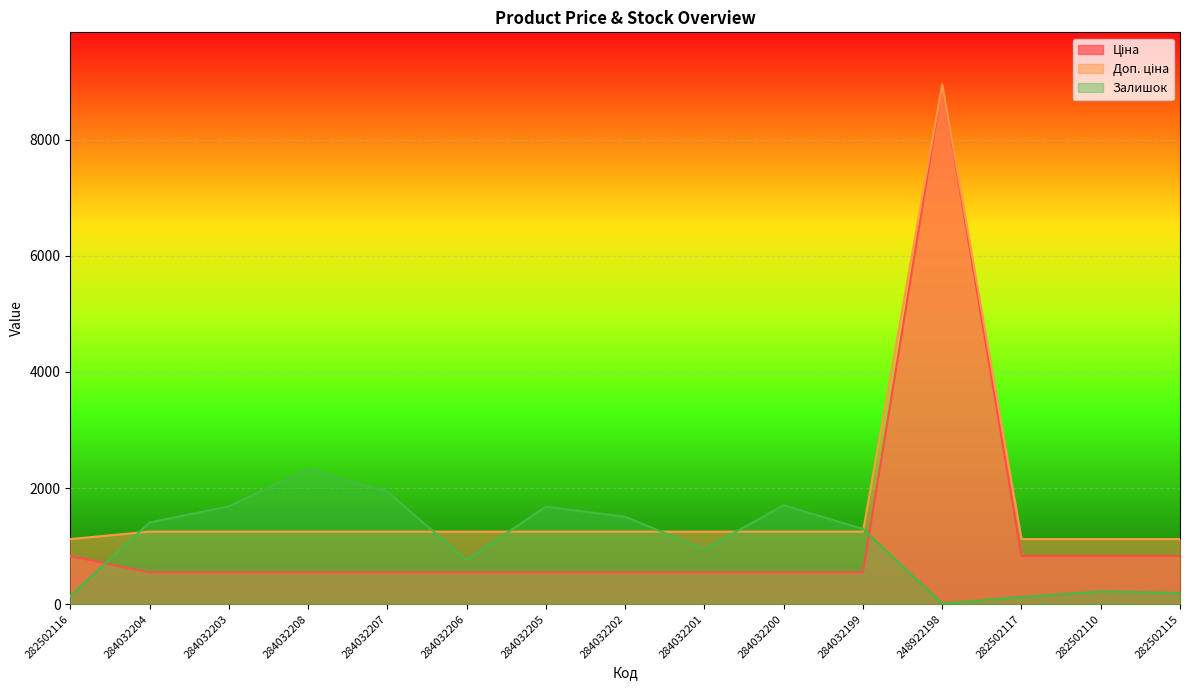

True or false: Доп. ціна and Залишок intersect in this chart.

True